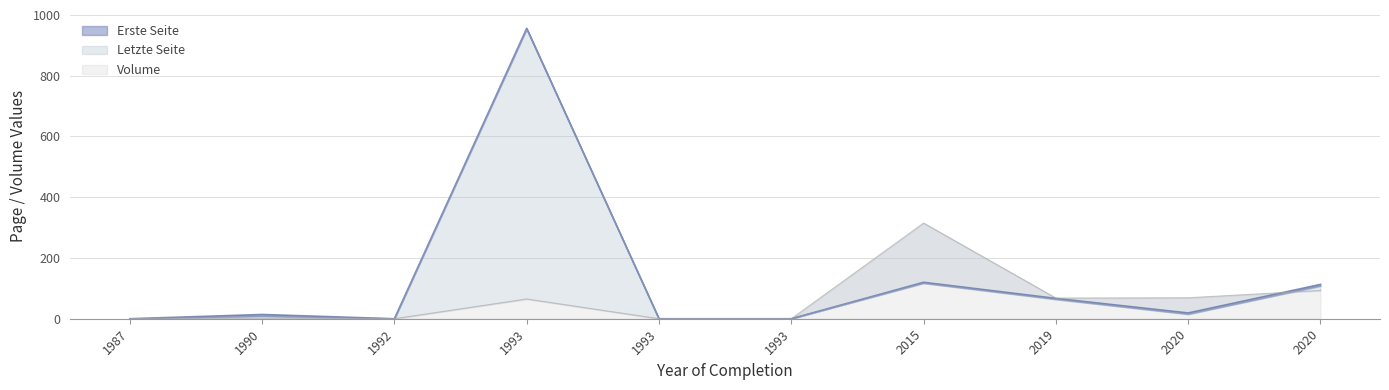

At which label is Volume closest to 157?

2020